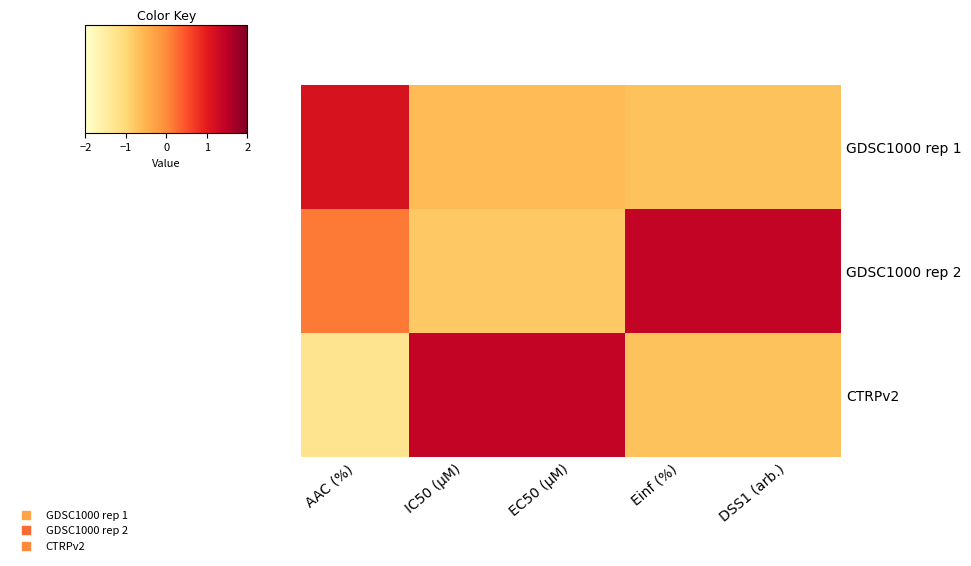

Rank the series by their average value, from lowest to highest.

GDSC1000 rep 1, CTRPv2, GDSC1000 rep 2